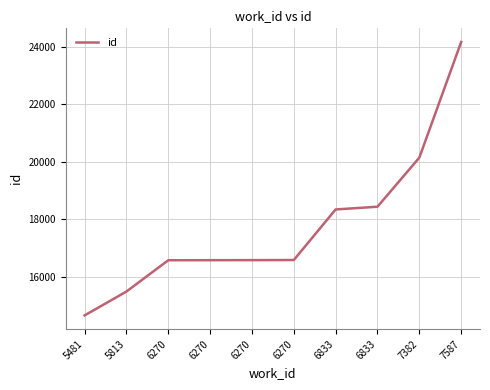

Reading left to right, transcribe all the data shown in this chart.

14662	15492	16579	16581	16583	16587	18344	18439	20144	24162